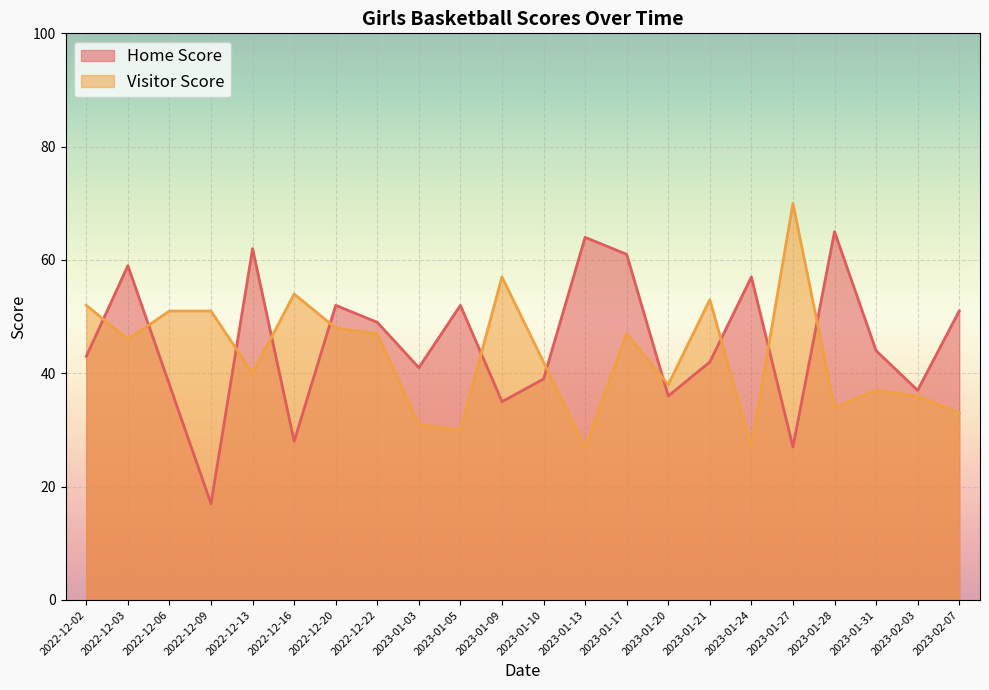

What is the label of the 17th point from the left?

2023-01-24